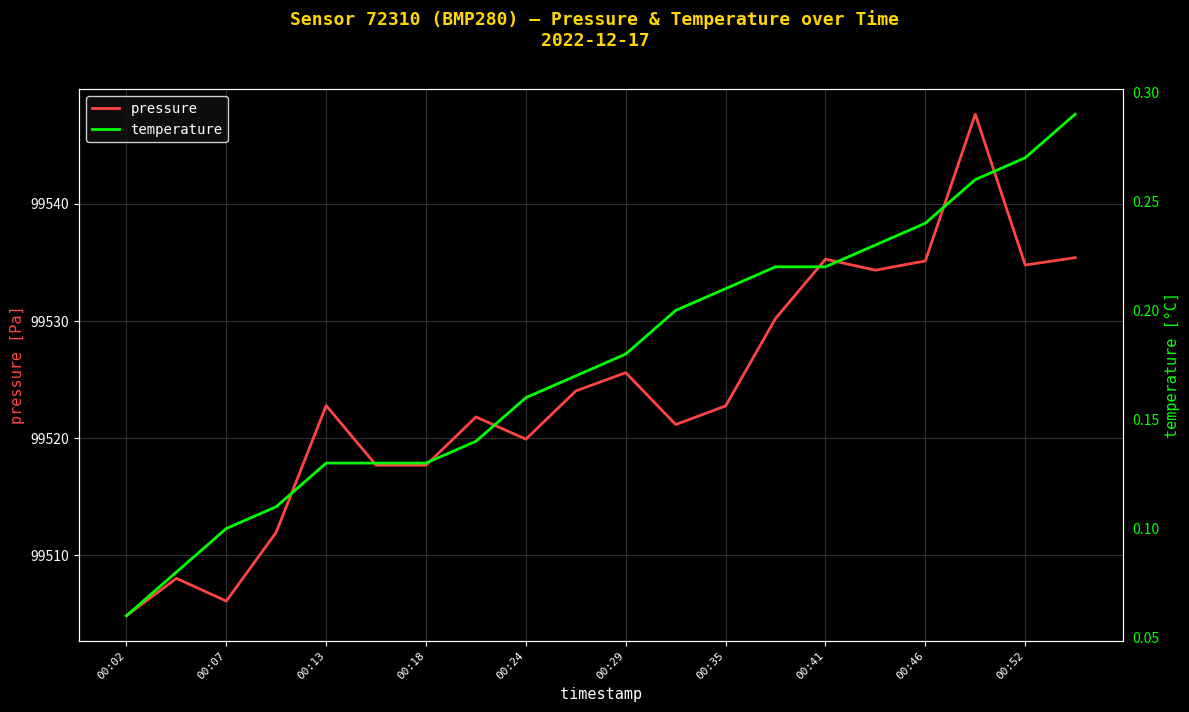

In pressure, how many points are lower than both neighbors (excluding endpoints)?

5